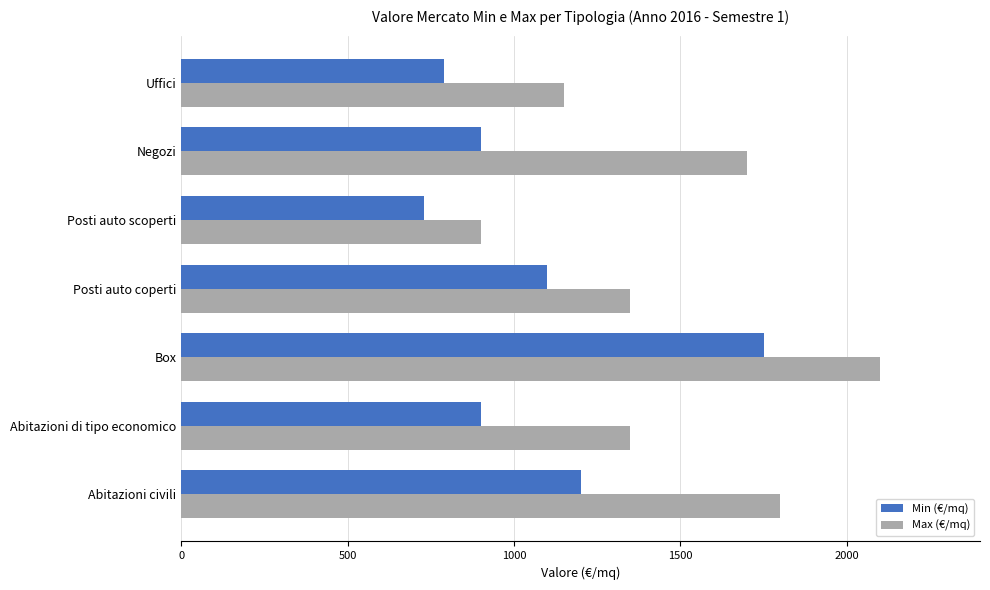

List the series in order of their overall mean, lowest first.

Min (€/mq), Max (€/mq)